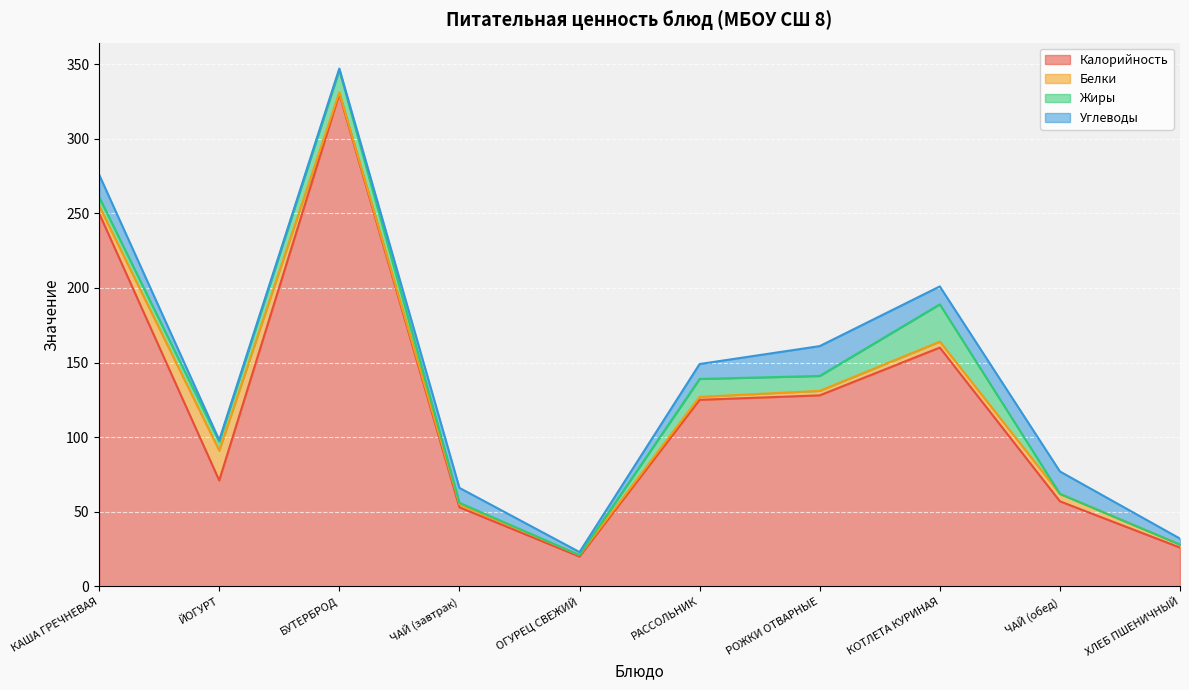

What is the maximum value for Калорийность?

330.0